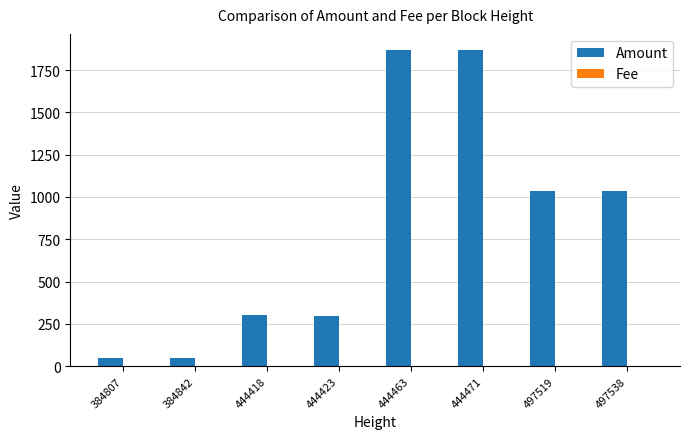

Which series changed the most between 384807 and 444471?

Amount